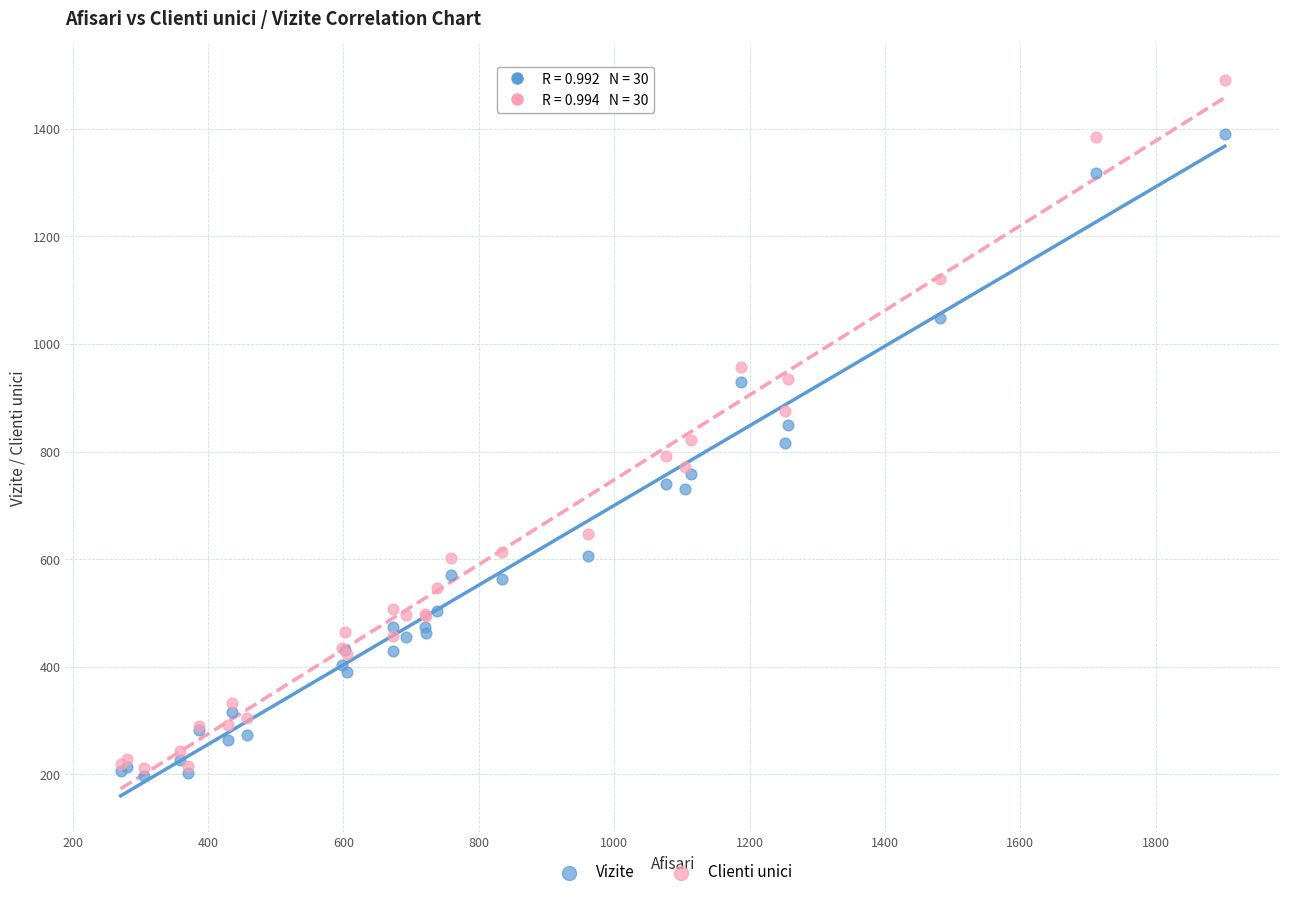

Which series contains the highest Y value?

Clienti unici